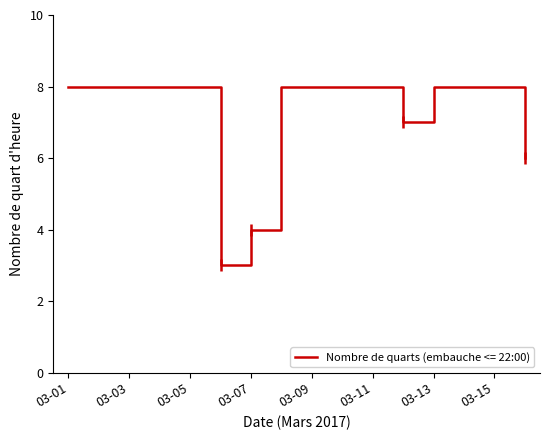

What is the difference between the maximum and minimum values?

5